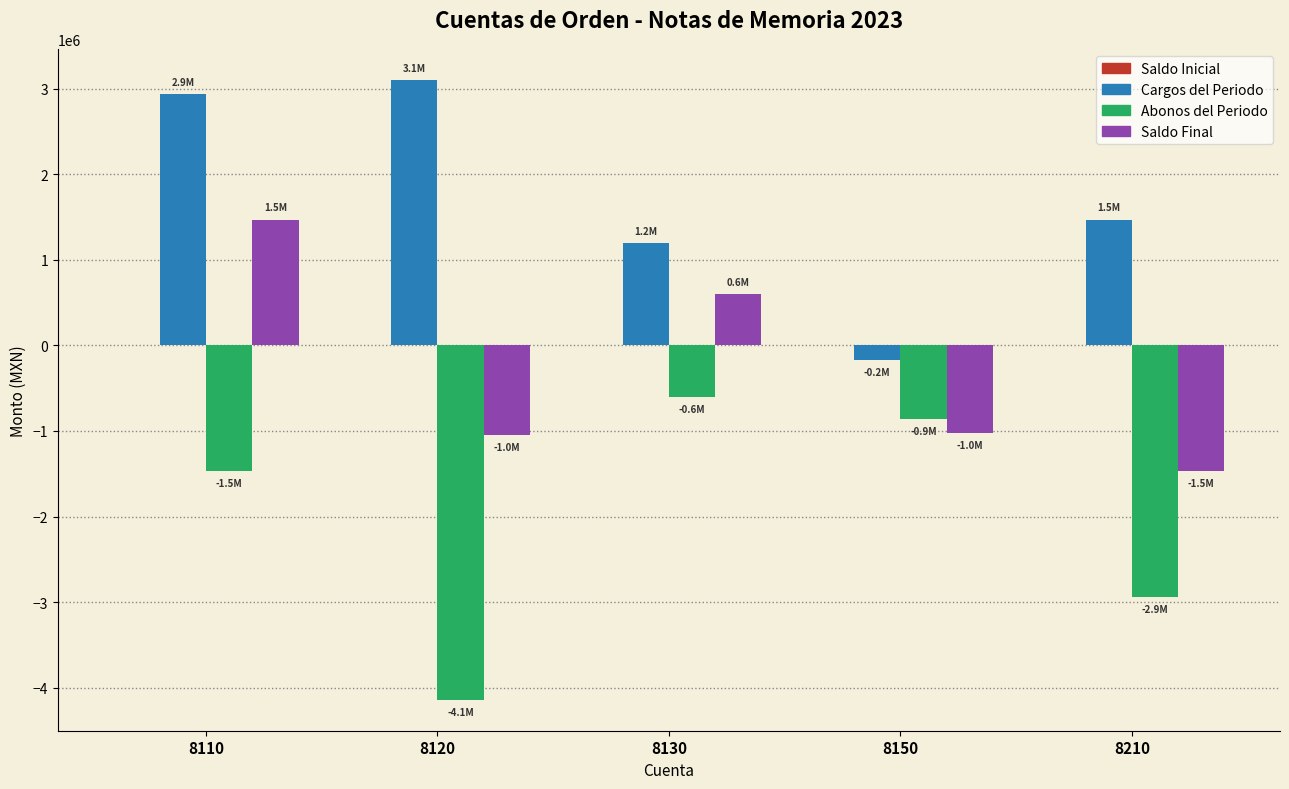

Read the Abonos del Periodo value at 8150.

-856834.8